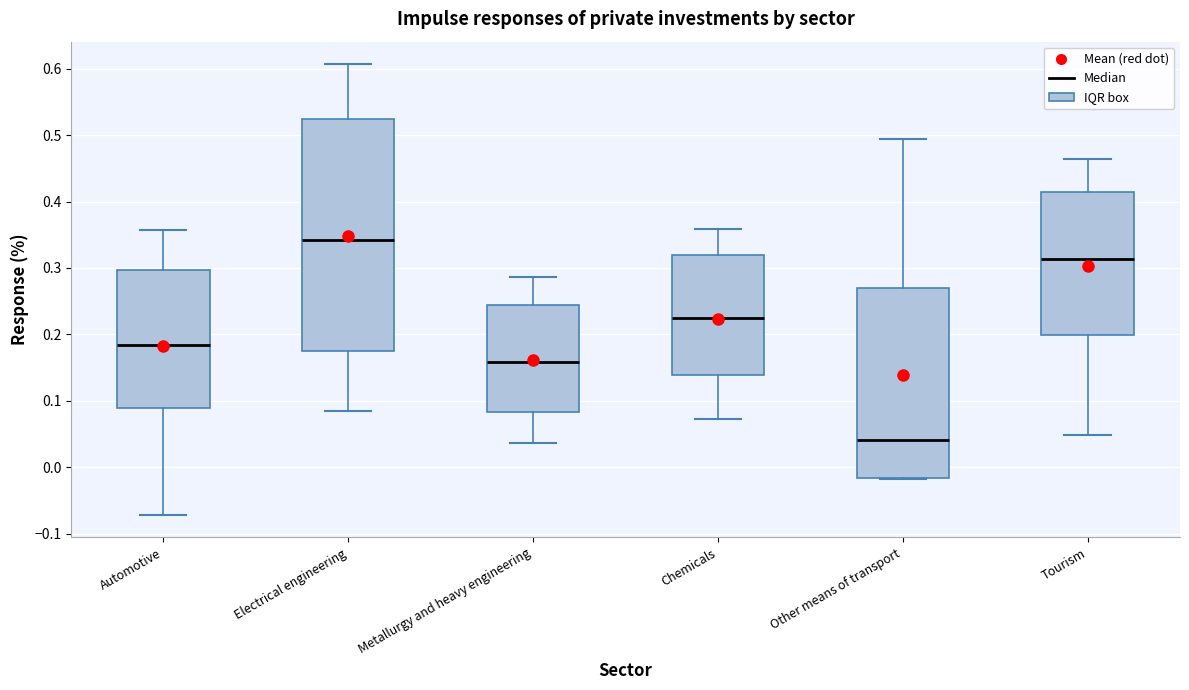

Where does the median line of the box for Other means of transport sit on the y-axis? The values are not printed on the chart, so give them approximately, as read against the axis.

0.04